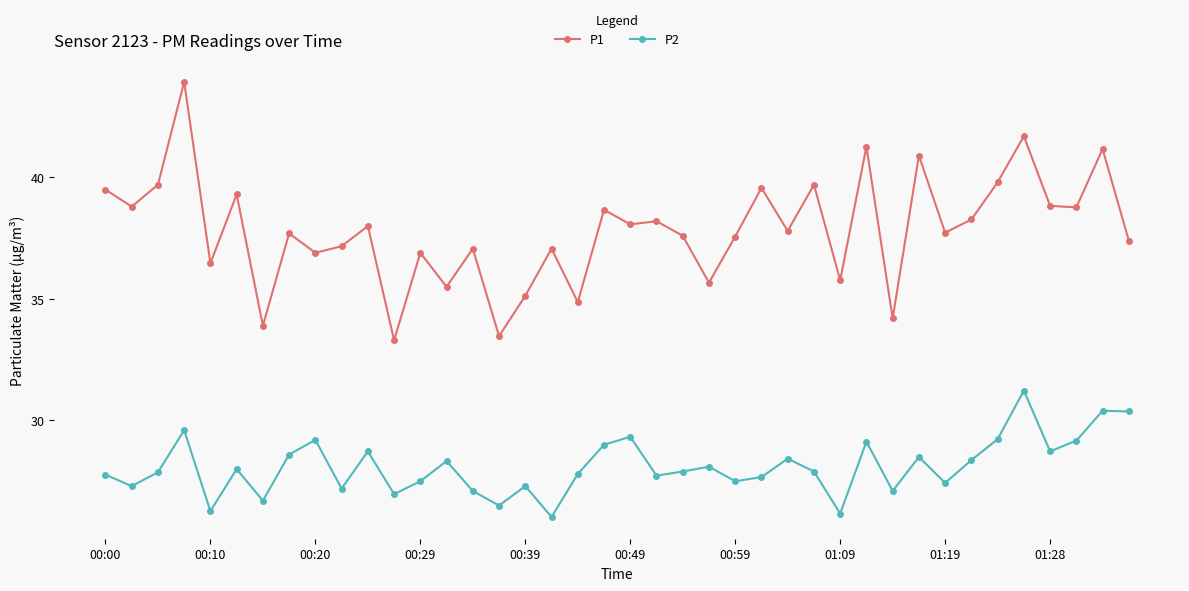

Rank the series by their average value, from highest to lowest.

P1, P2